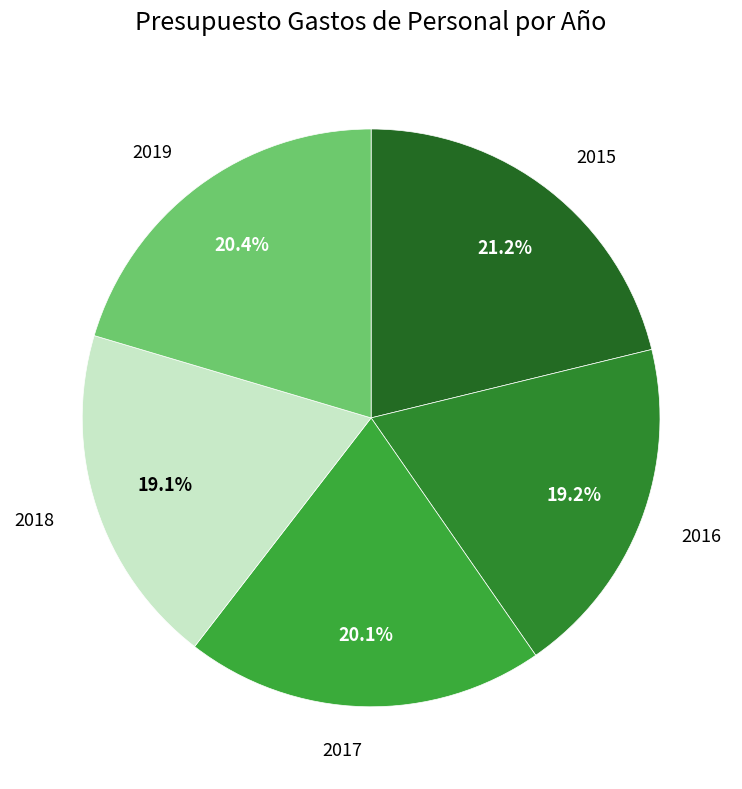

Which category has the biggest portion of the pie?

2015